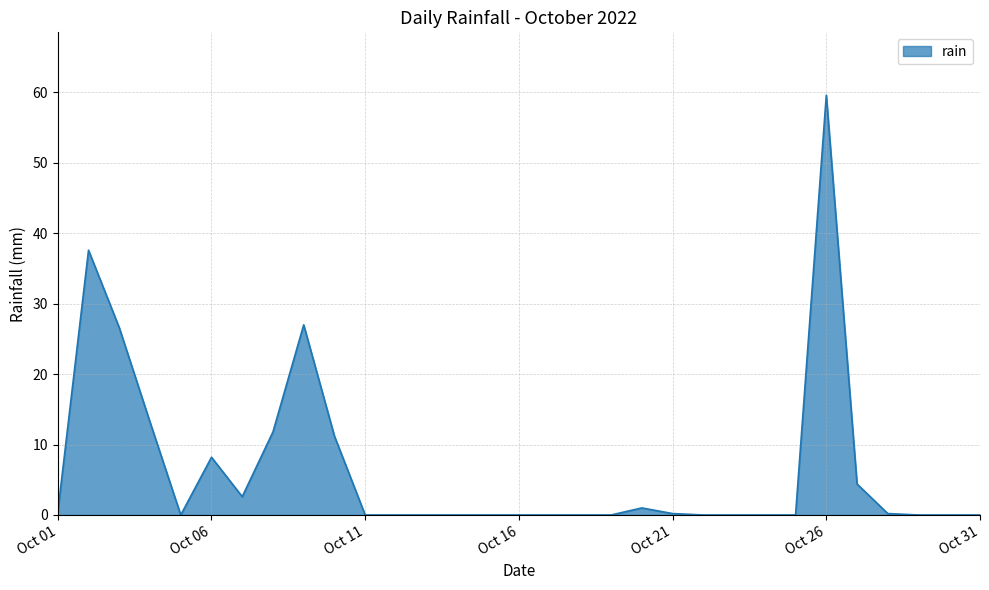

What is the greatest value displayed?

59.6